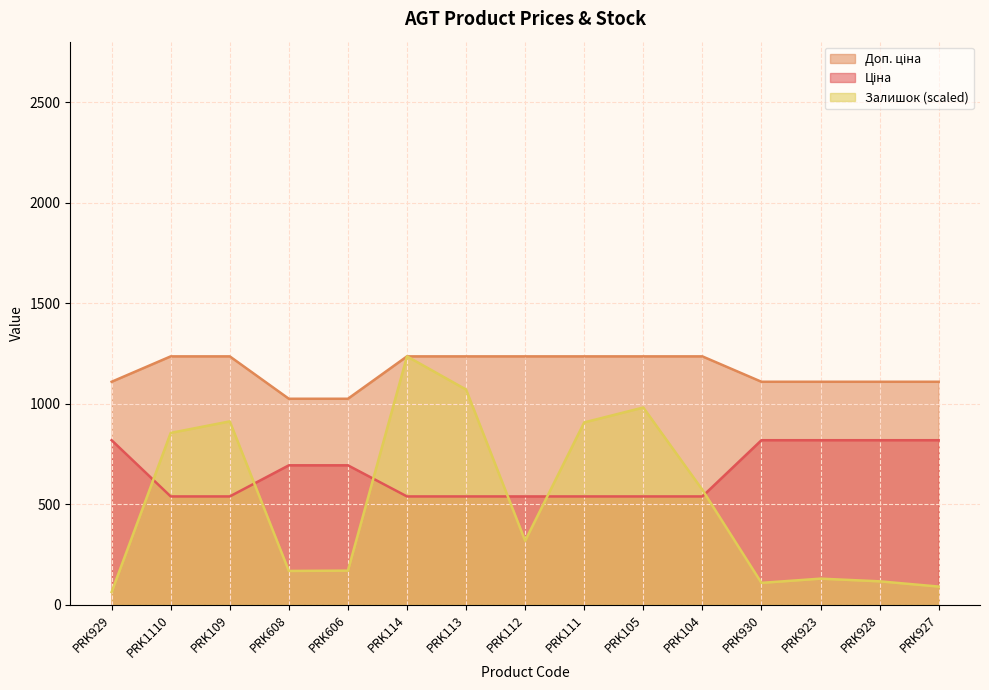

What is the spread (max minus min) of values at PRK928?

992.2